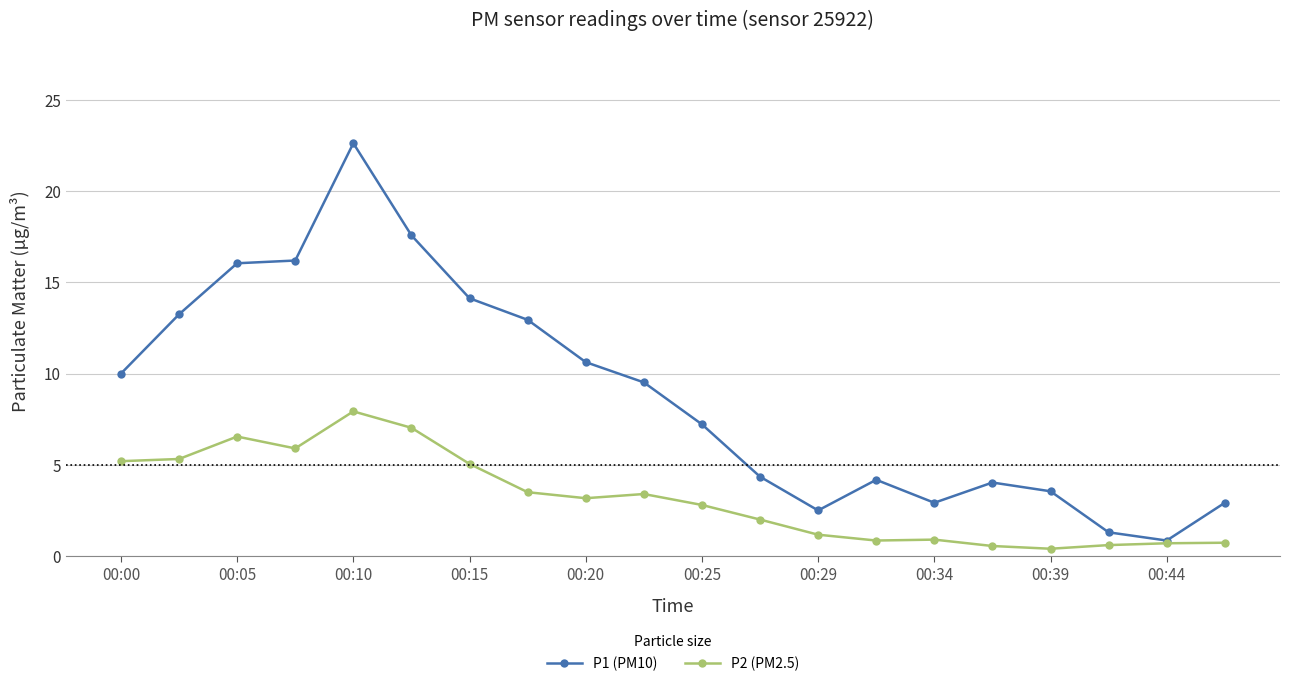

What is the difference between the maximum and minimum values in the P1 (PM10) series?

21.8